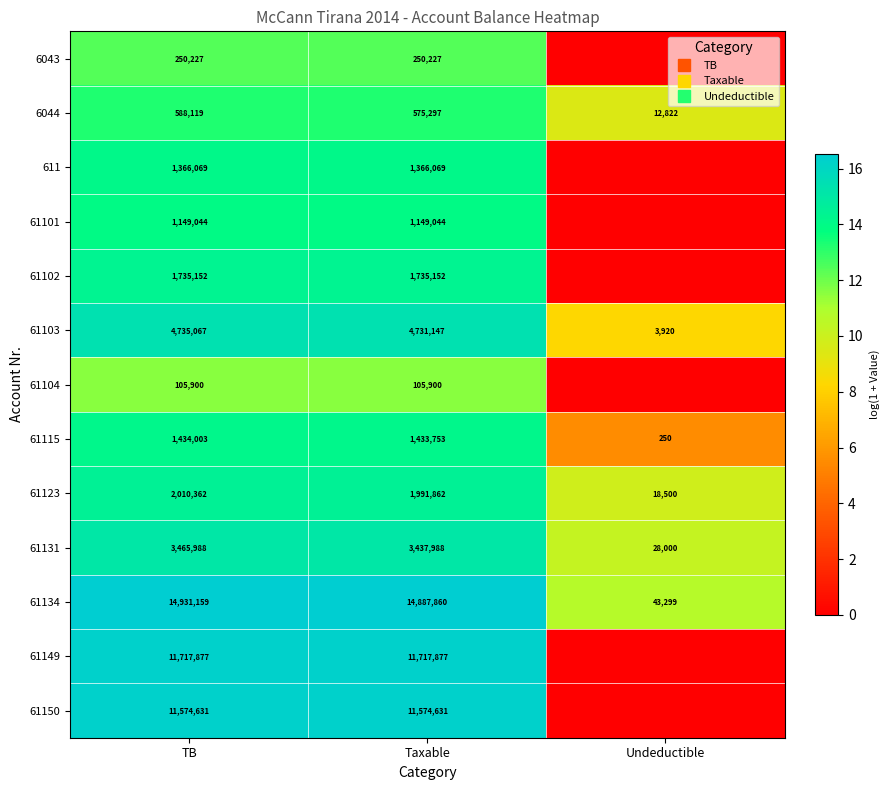

Where is 61123 nearest to the value 12?

Undeductible